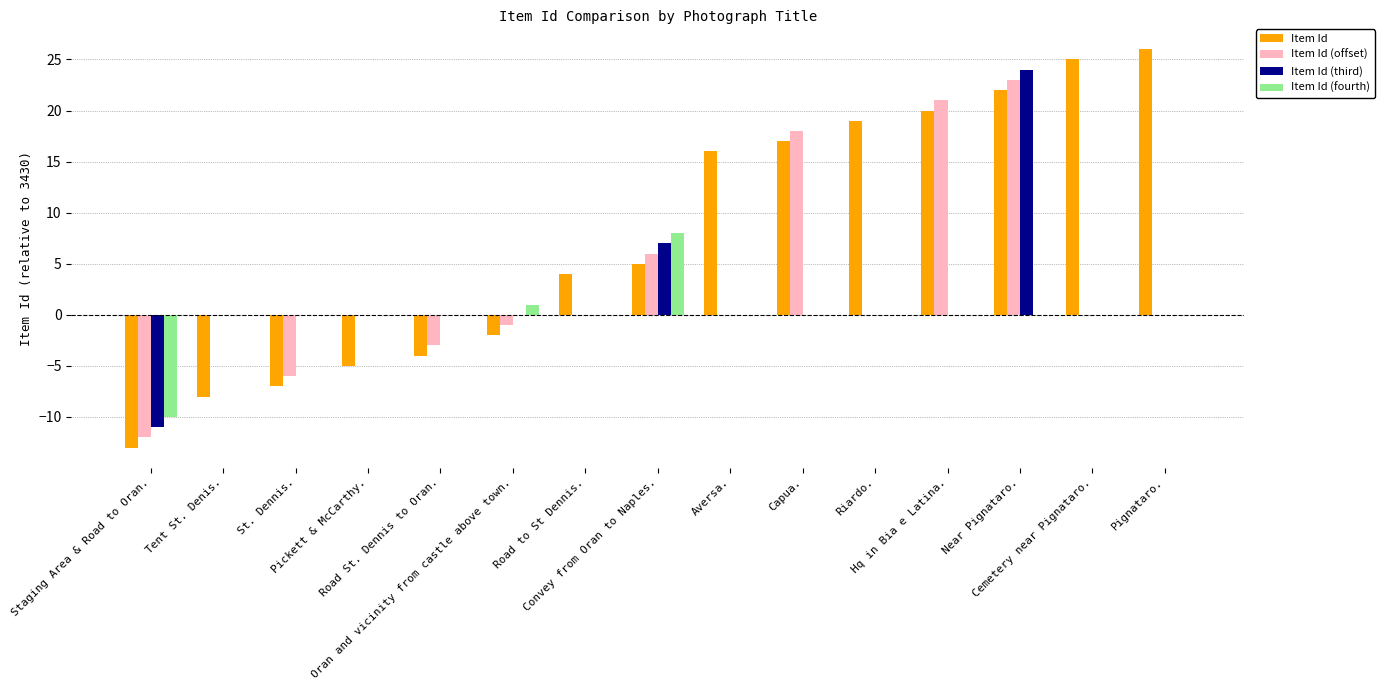

What is the maximum value for Item Id (offset)?

23